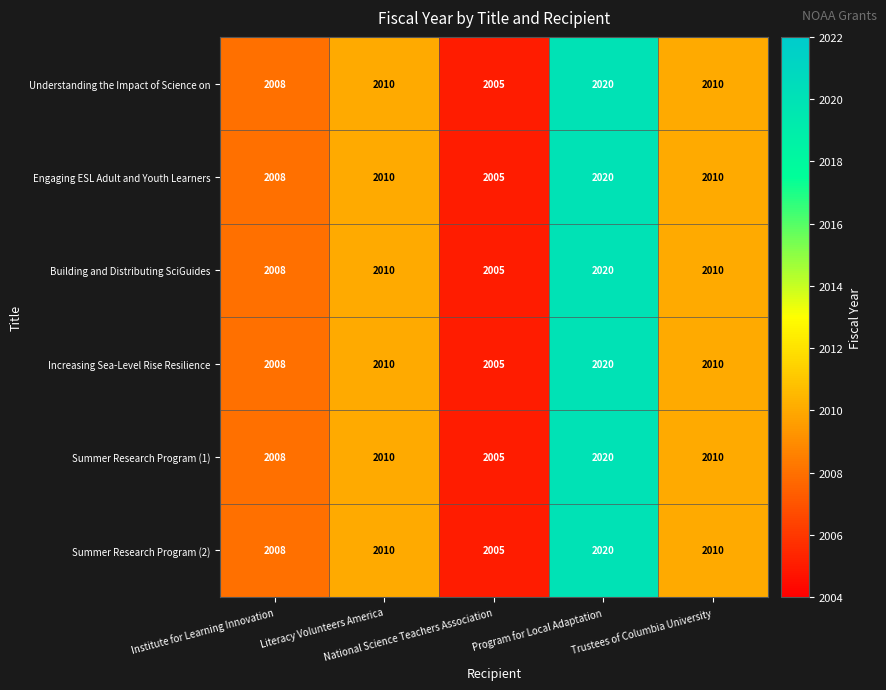

What is the difference between the maximum and minimum values in the Summer Research Program (1) series?

15